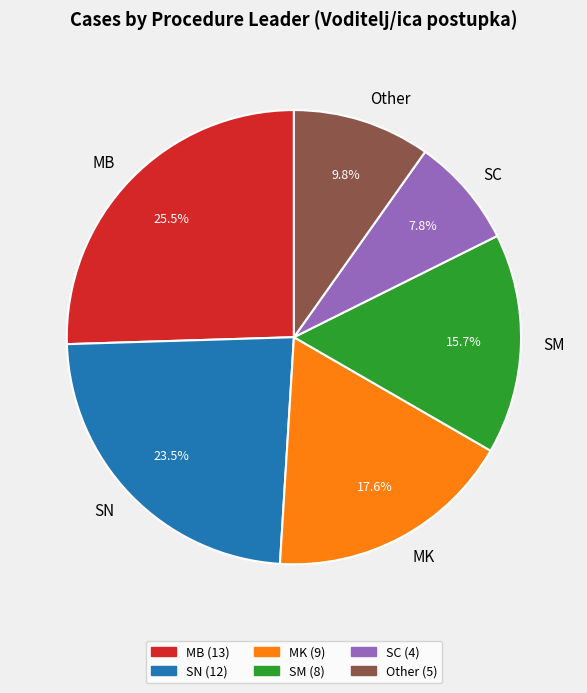

To the nearest percent, what portion does Other represent?

10%